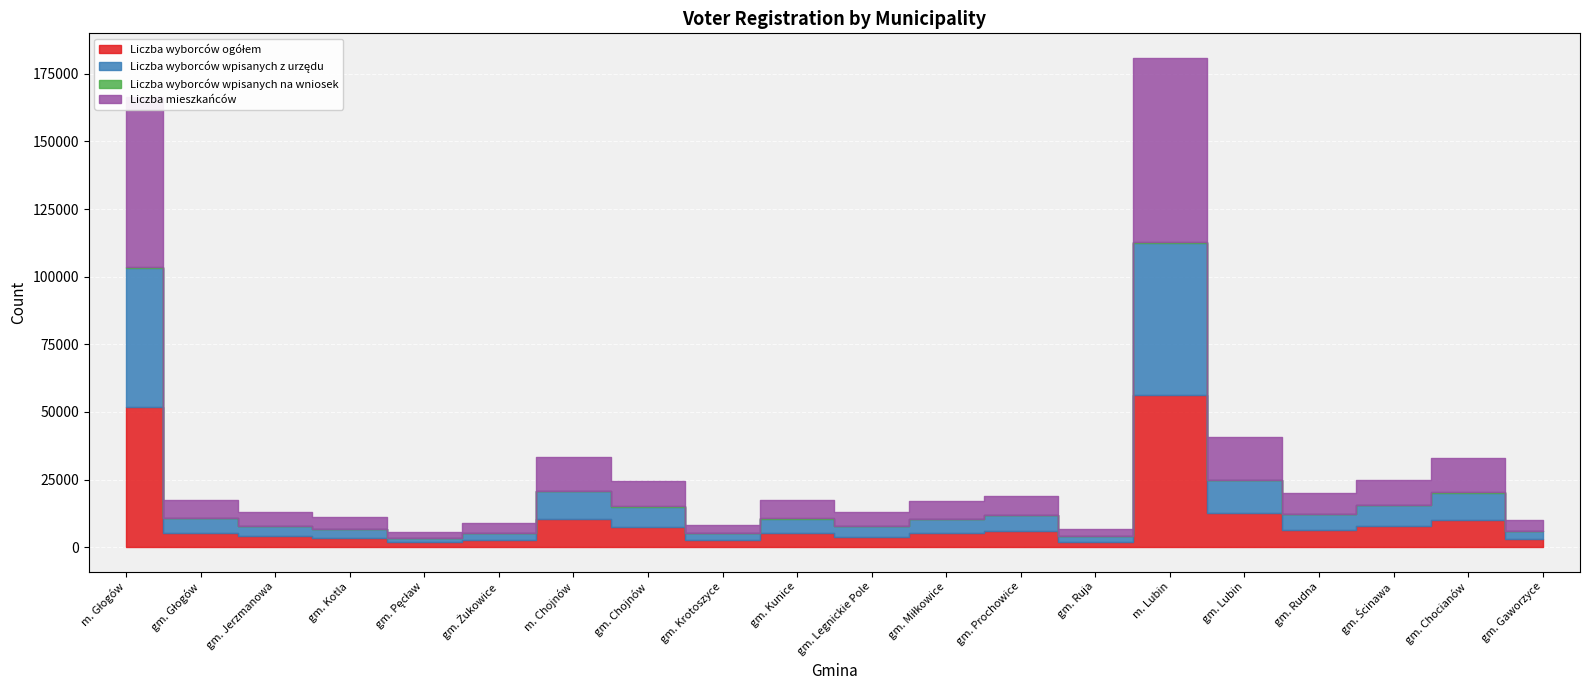

How many interior local valleys does the Liczba wyborców ogółem series have?

5